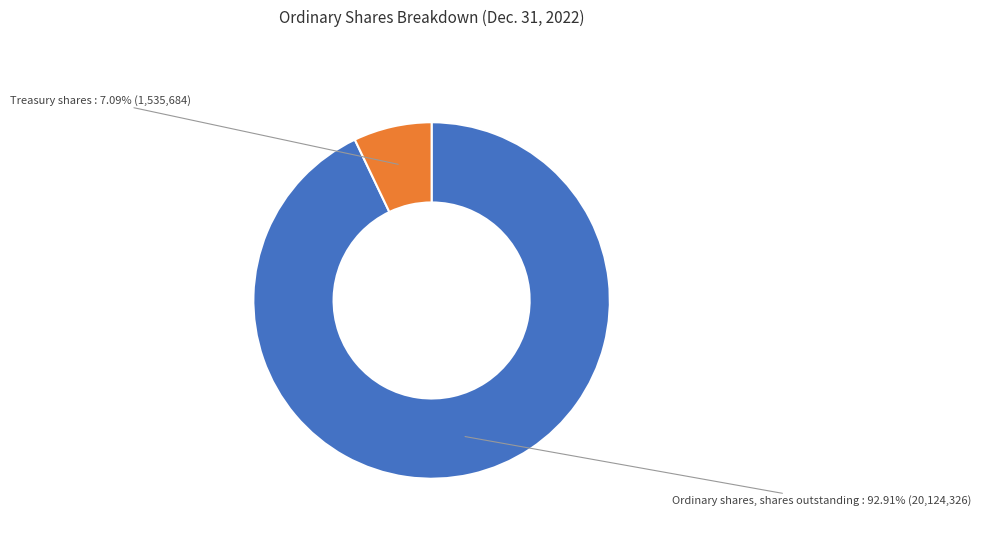

Does any single category account for the majority?

Yes